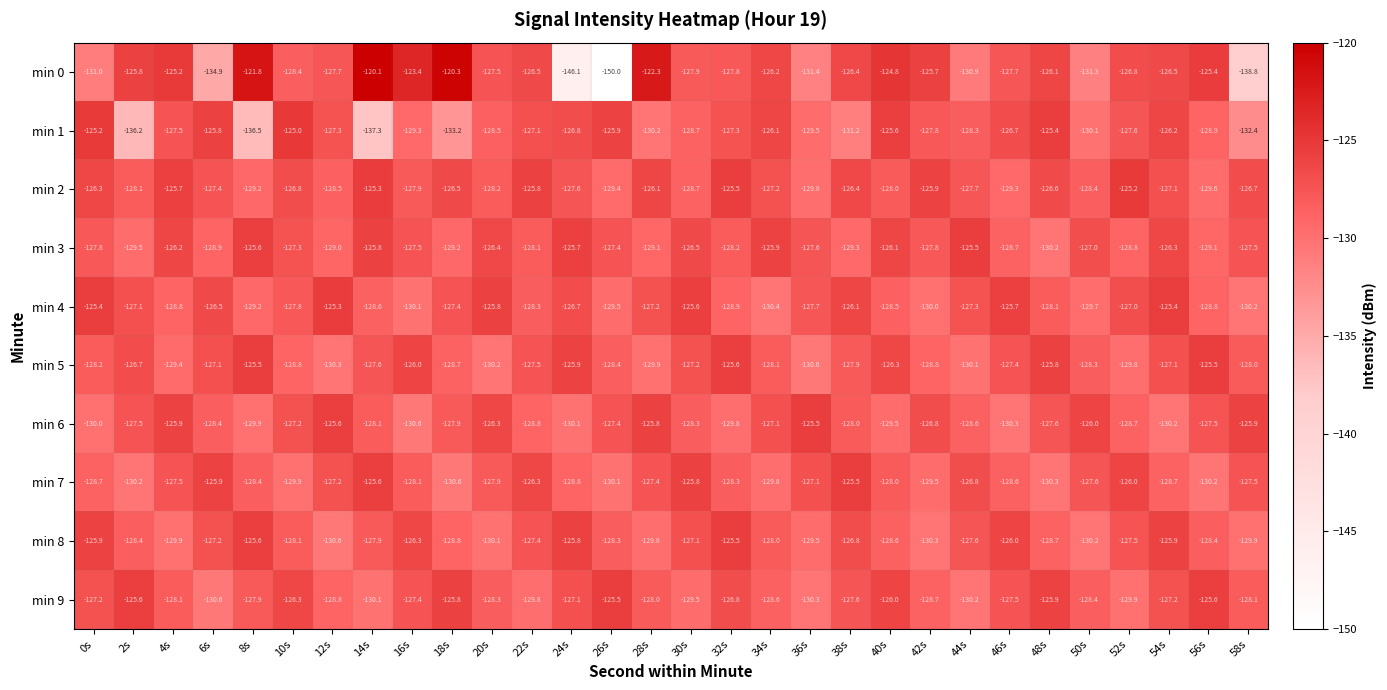

At which category is the sum across all series the highest?

54s